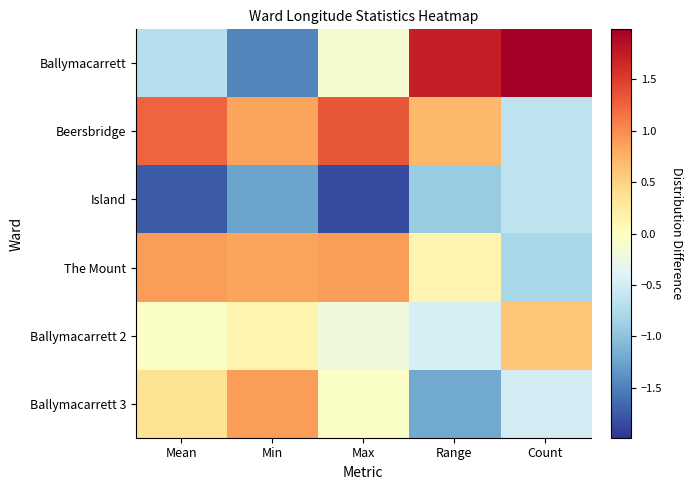

How many data points does each series have?

5